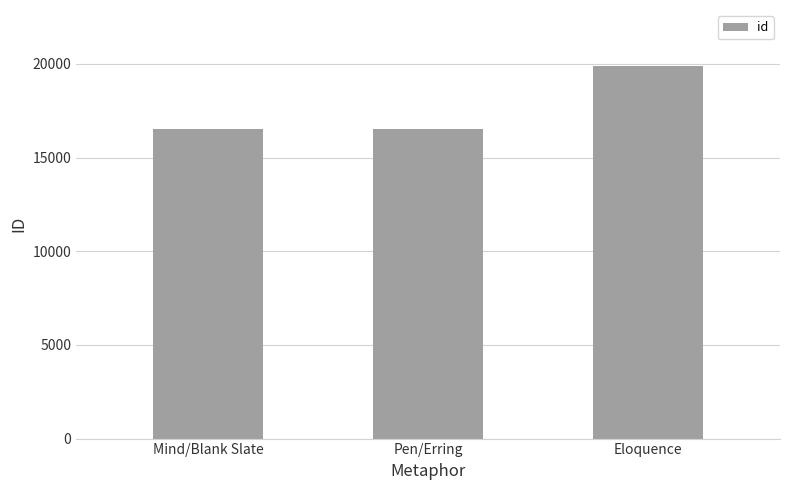

The value at Pen/Erring is 16533. True or false?

True